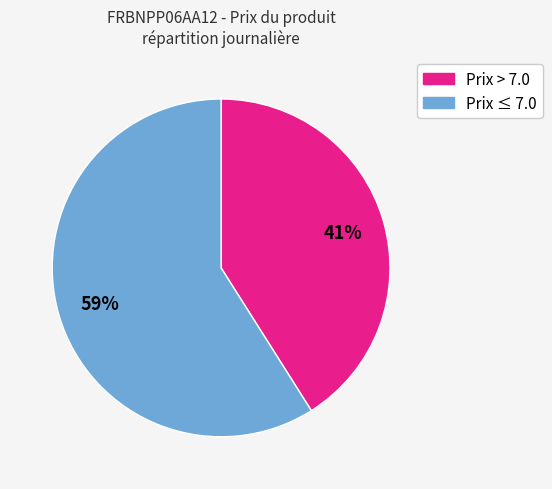

How many segments does this pie chart have?

2